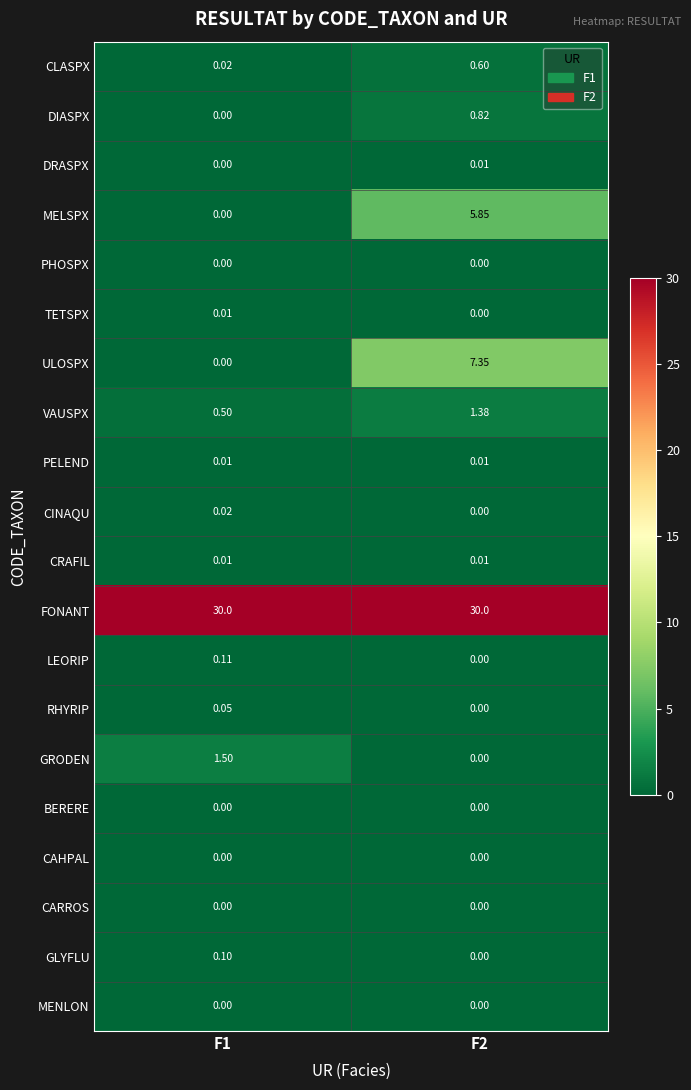

Which series changed the most between F1 and F2?

ULOSPX